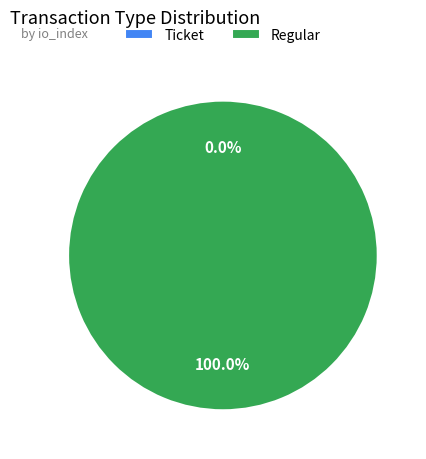

Is Regular the majority of the pie?

Yes